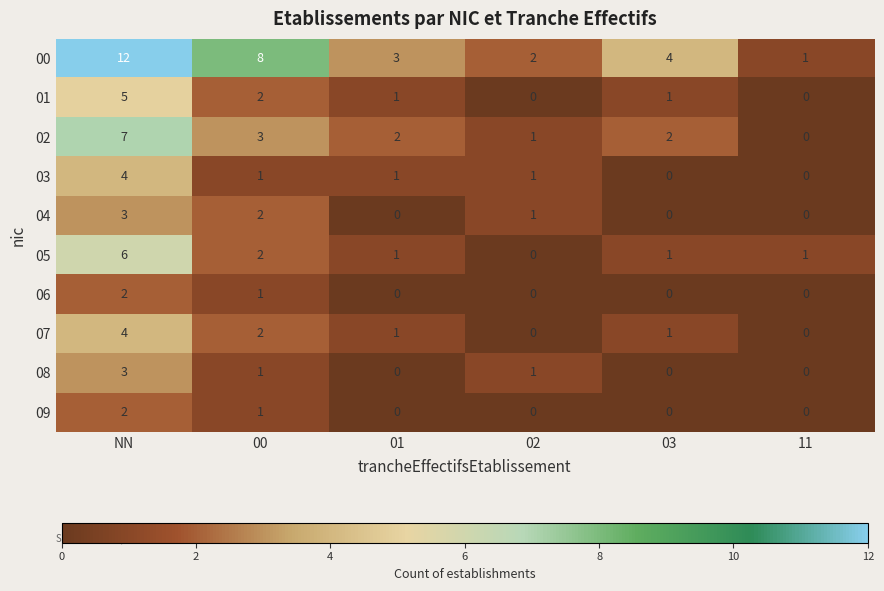

Is it true that 03 equals 2 at 00?

False